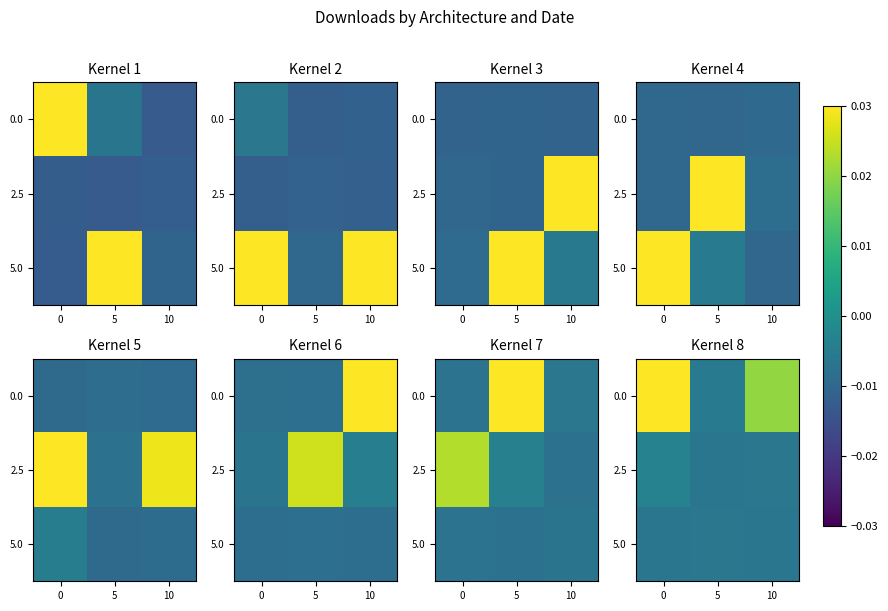

How many data points does each series have?

3